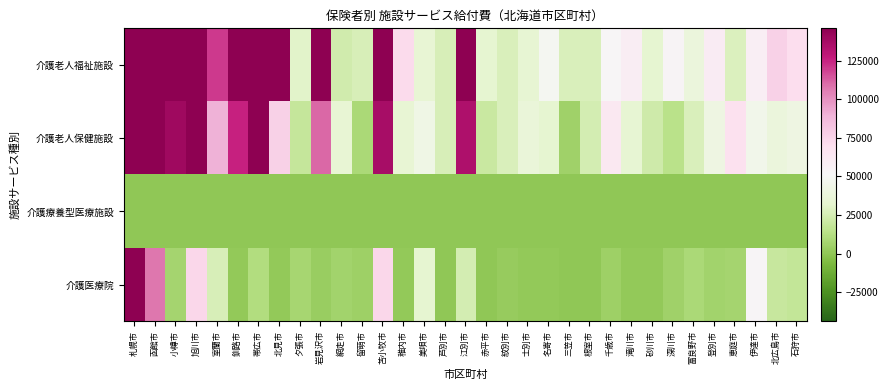

Rank the series at 江別市 from highest to lowest value.

介護老人福祉施設, 介護老人保健施設, 介護医療院, 介護療養型医療施設